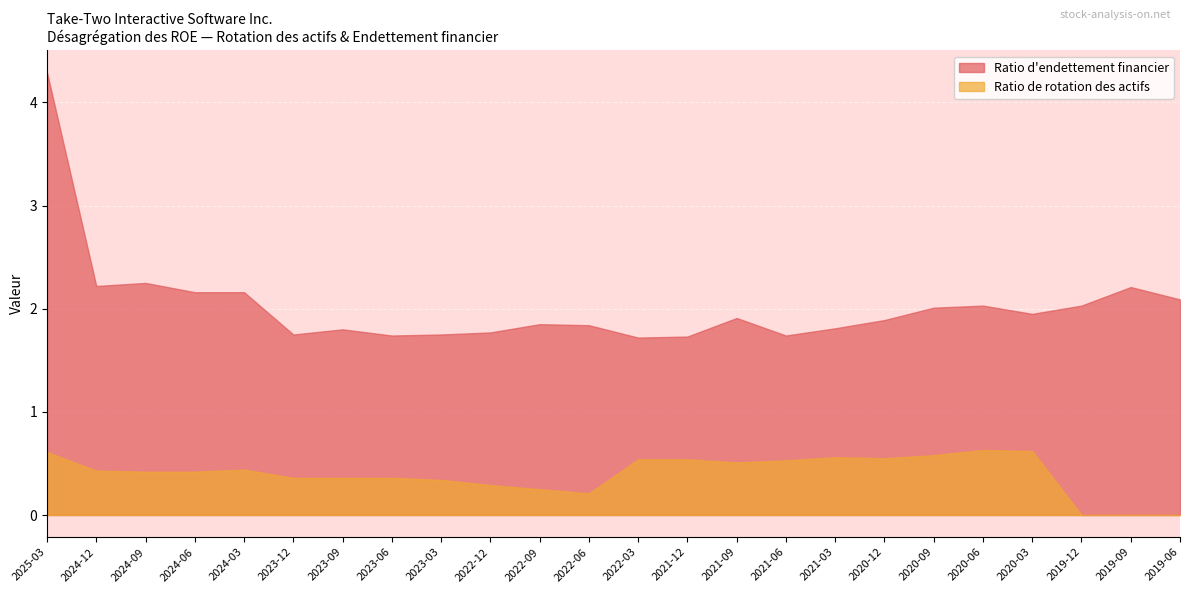

Which label corresponds to the largest value in the chart?

2025-03